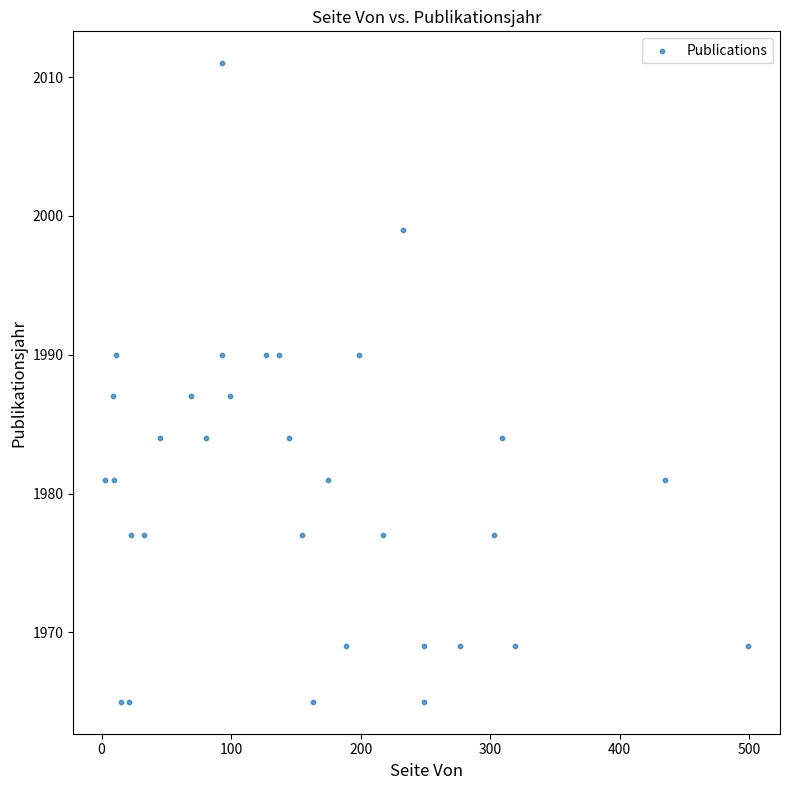

What is the range of X values (max minus min)?

496